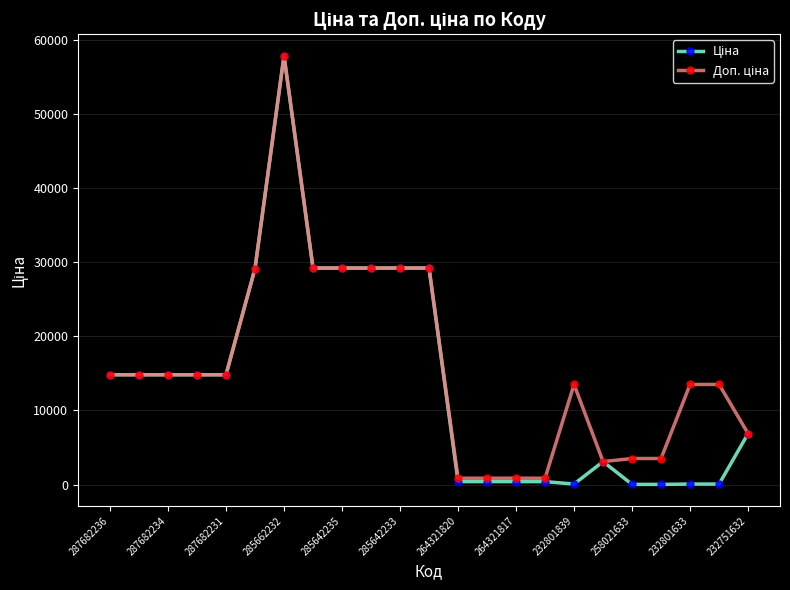

At which category is the sum across all series the highest?

285662232